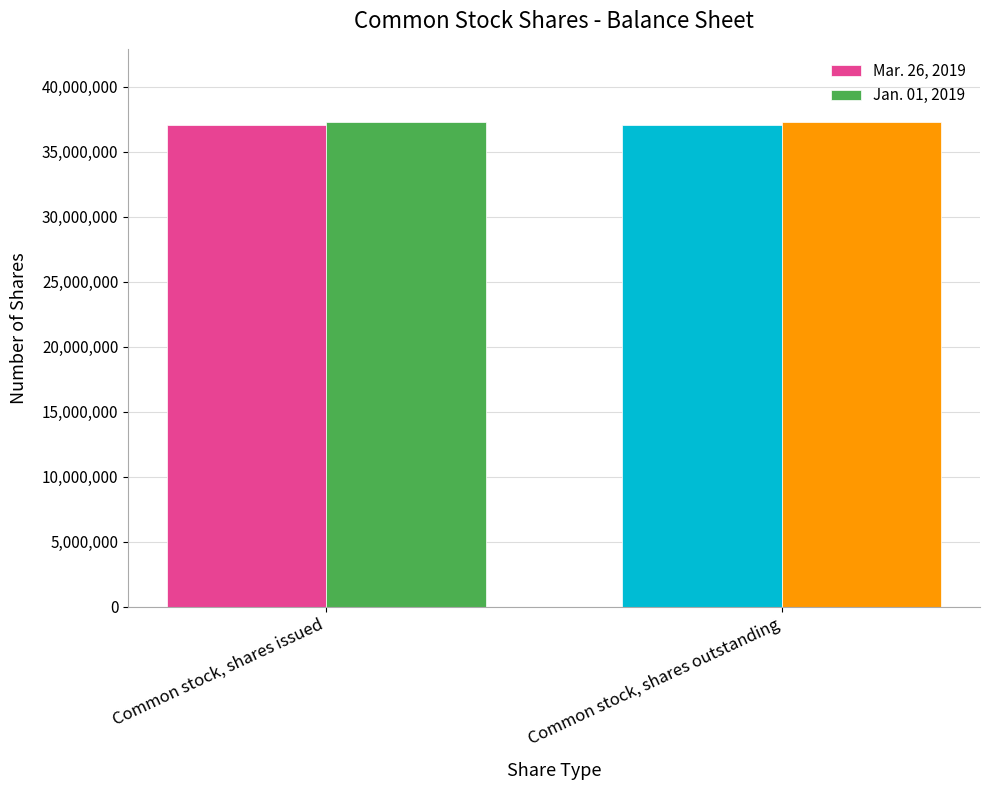

The Mar. 26, 2019 series shows 60700199 at Common stock, shares outstanding. True or false?

False